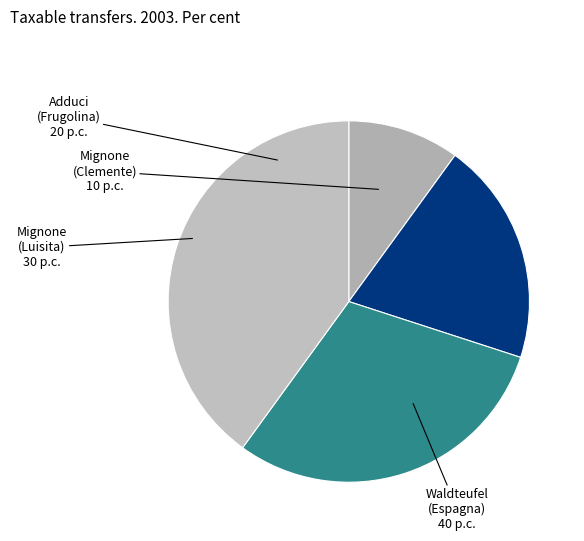

Which has a higher value, Waldteufel (Espagna) or Mignone (Clemente)?

Waldteufel (Espagna)